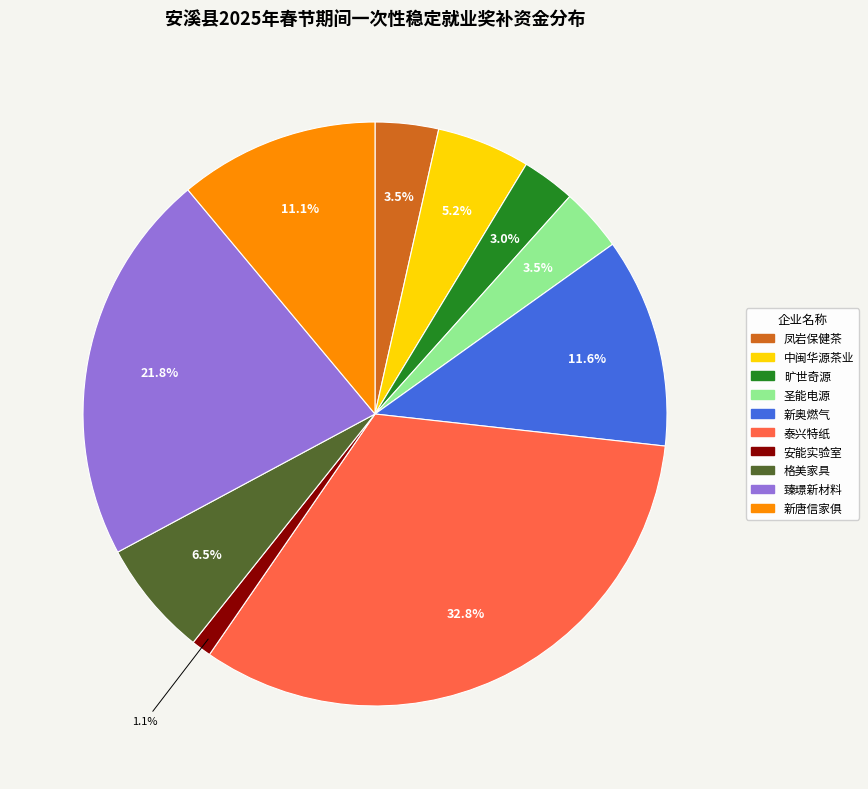

To the nearest percent, what is the difference between the largest and smallest slice percentages?

32%